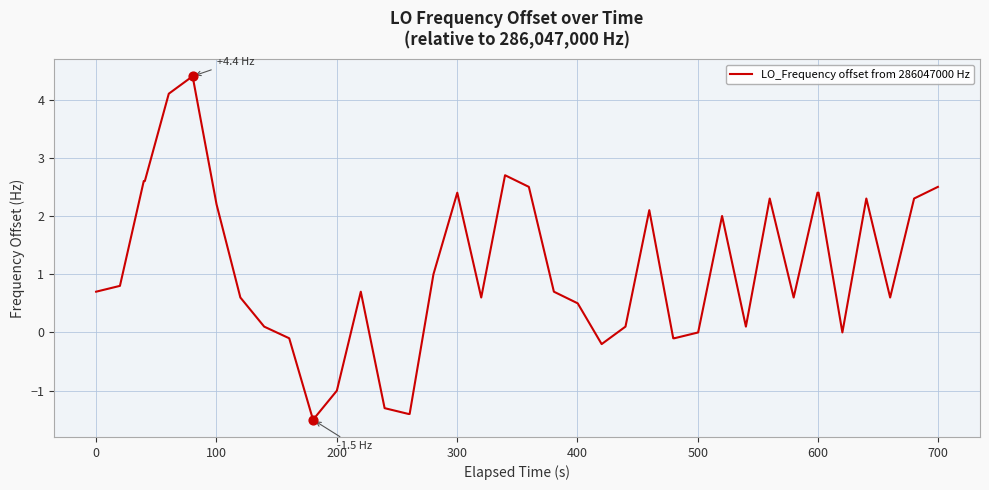

What is the greatest value displayed?

4.4